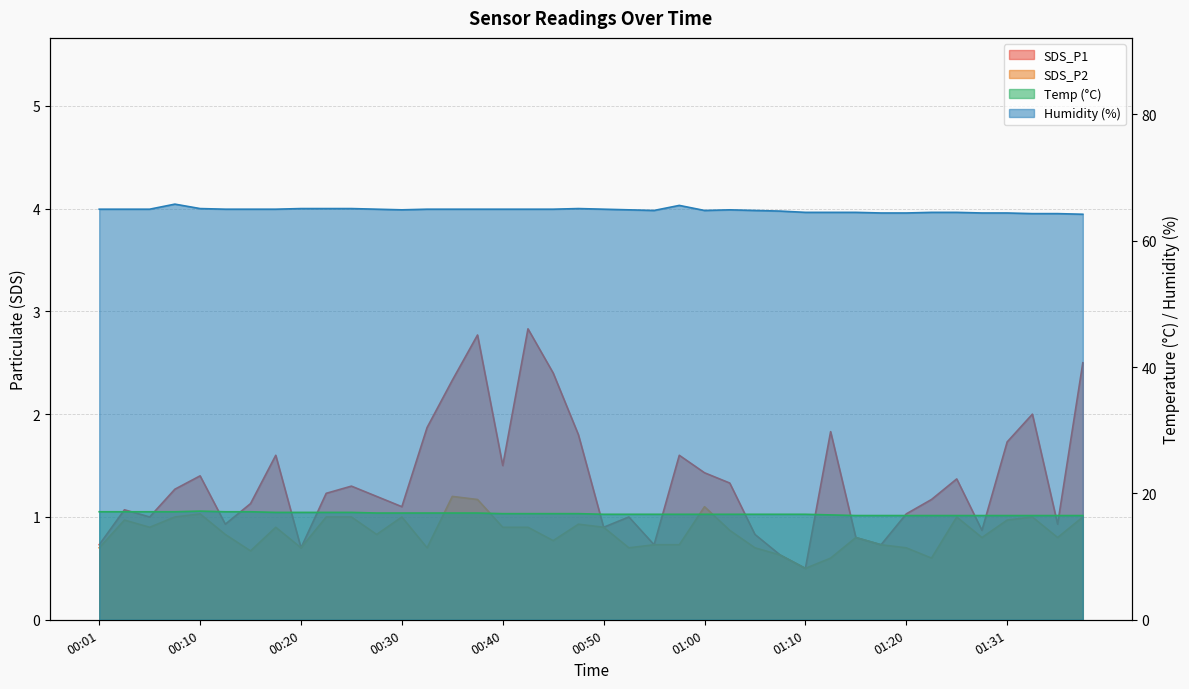

Rank the series at 00:23 from highest to lowest value.

Humidity, Temp, SDS_P1, SDS_P2